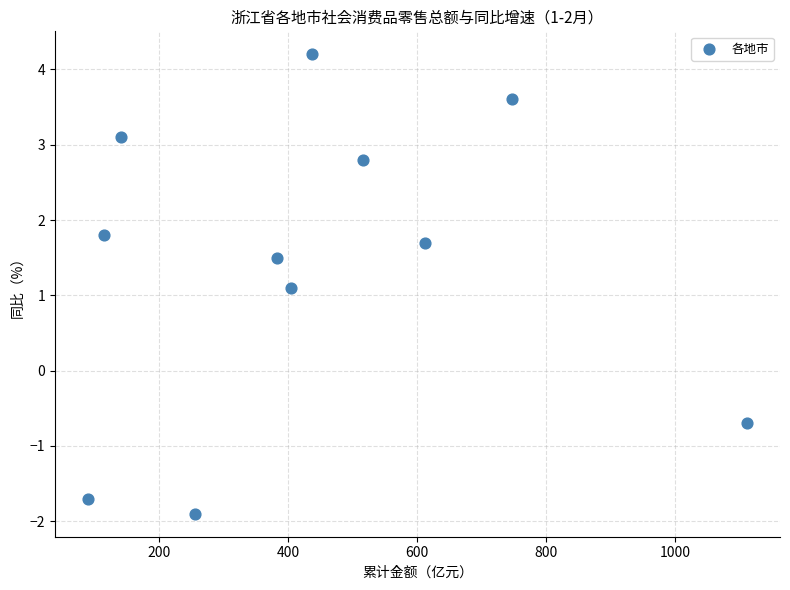

What is the range of X values (max minus min)?

1021.8